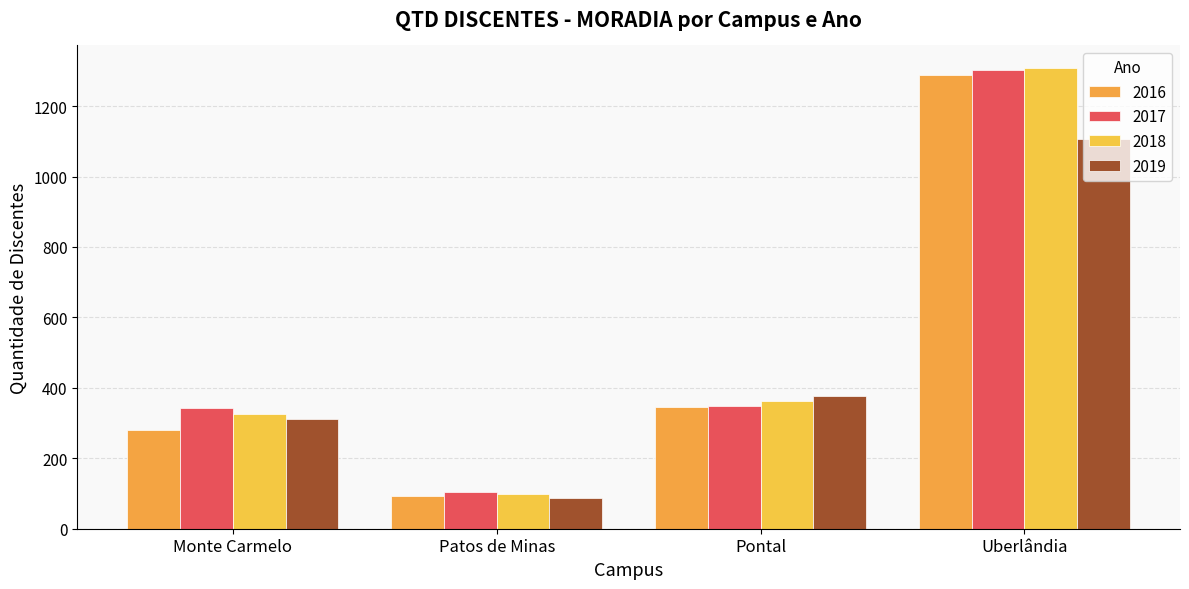

What is the label of the 2nd bar from the left?

Patos de Minas